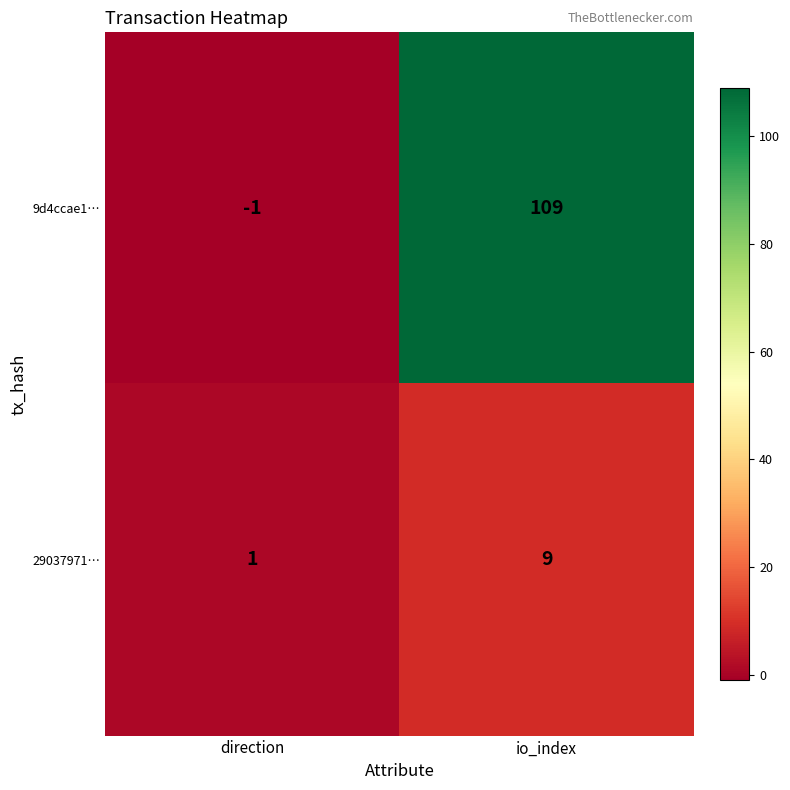

What value does the 29037971… series have at io_index?

9